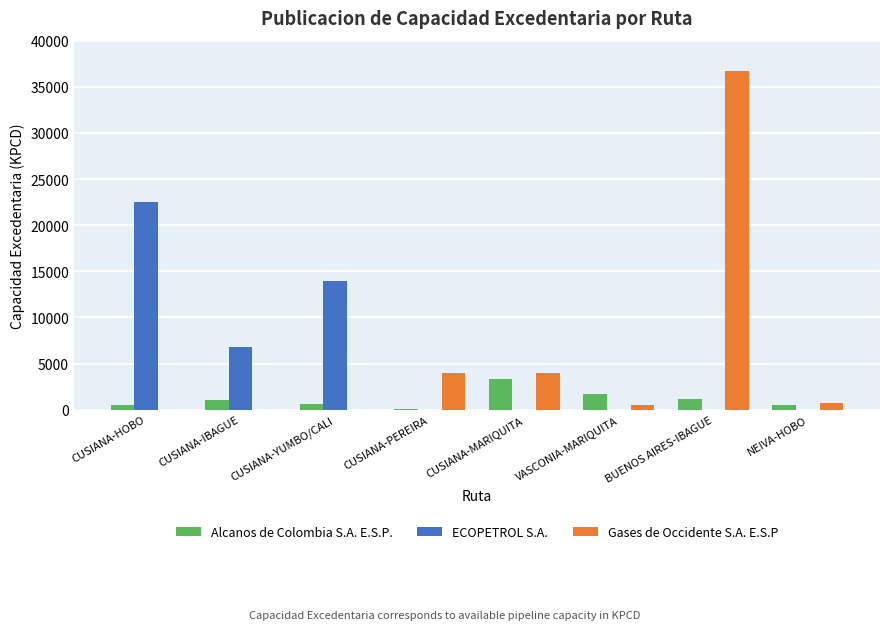

What is the total value across all series at CUSIANA-PEREIRA?

4038